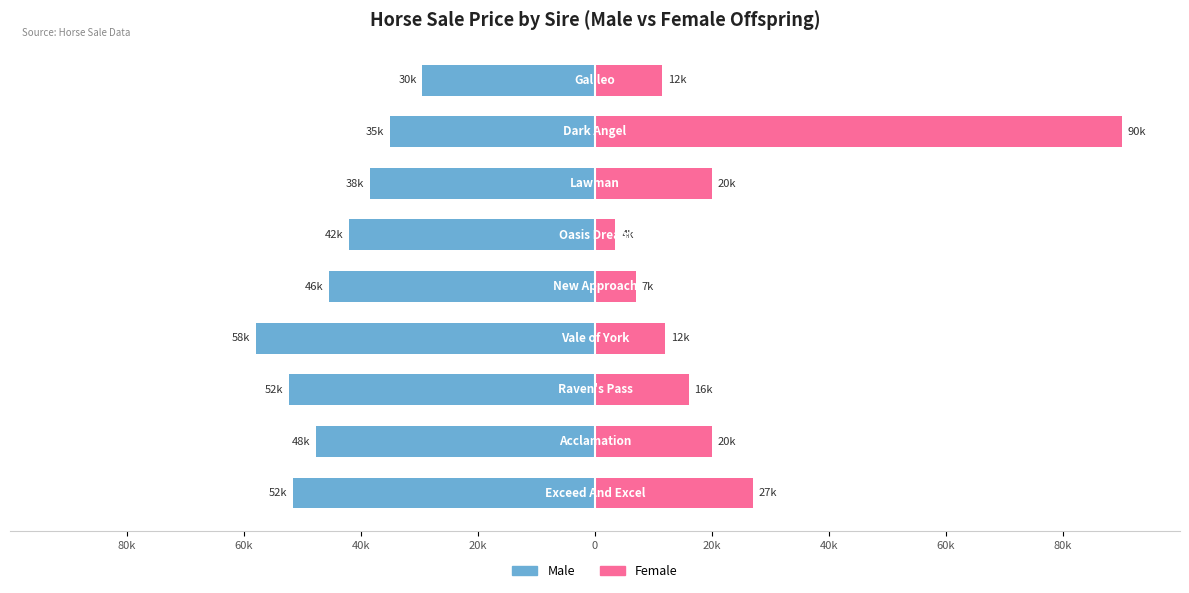

Count the number of data series in this chart.

2